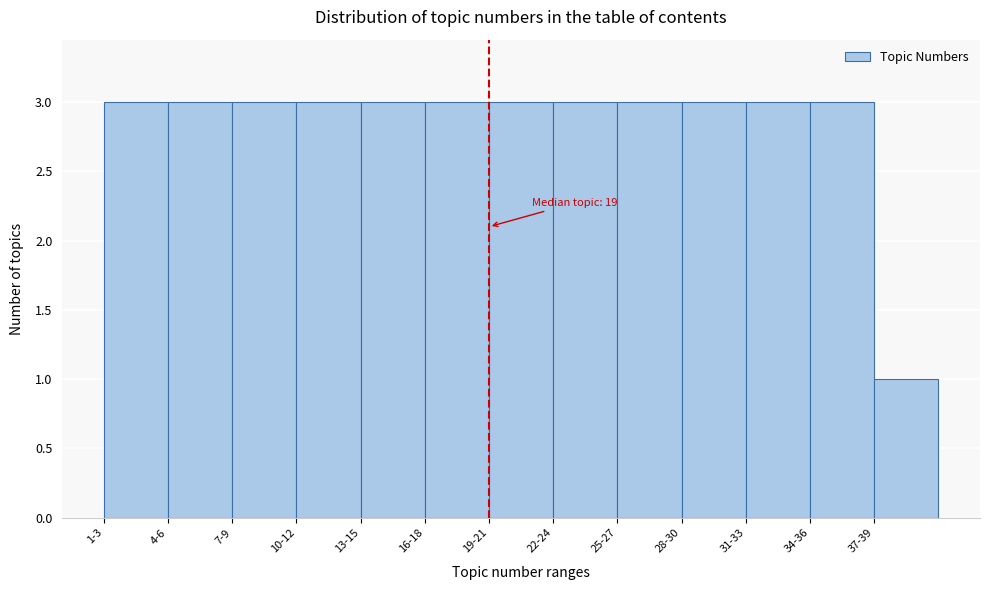

Reading right to left, what are all the values shown in this chart?

37-39=1	34-36=3	31-33=3	28-30=3	25-27=3	22-24=3	19-21=3	16-18=3	13-15=3	10-12=3	7-9=3	4-6=3	1-3=3